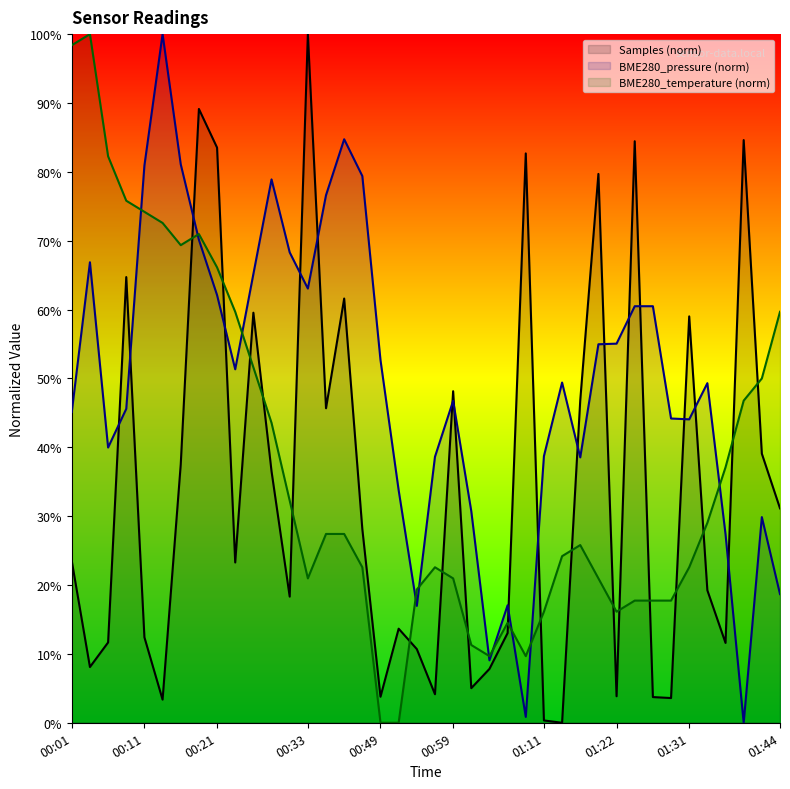

How many data points in Samples (norm) are above 23?

21